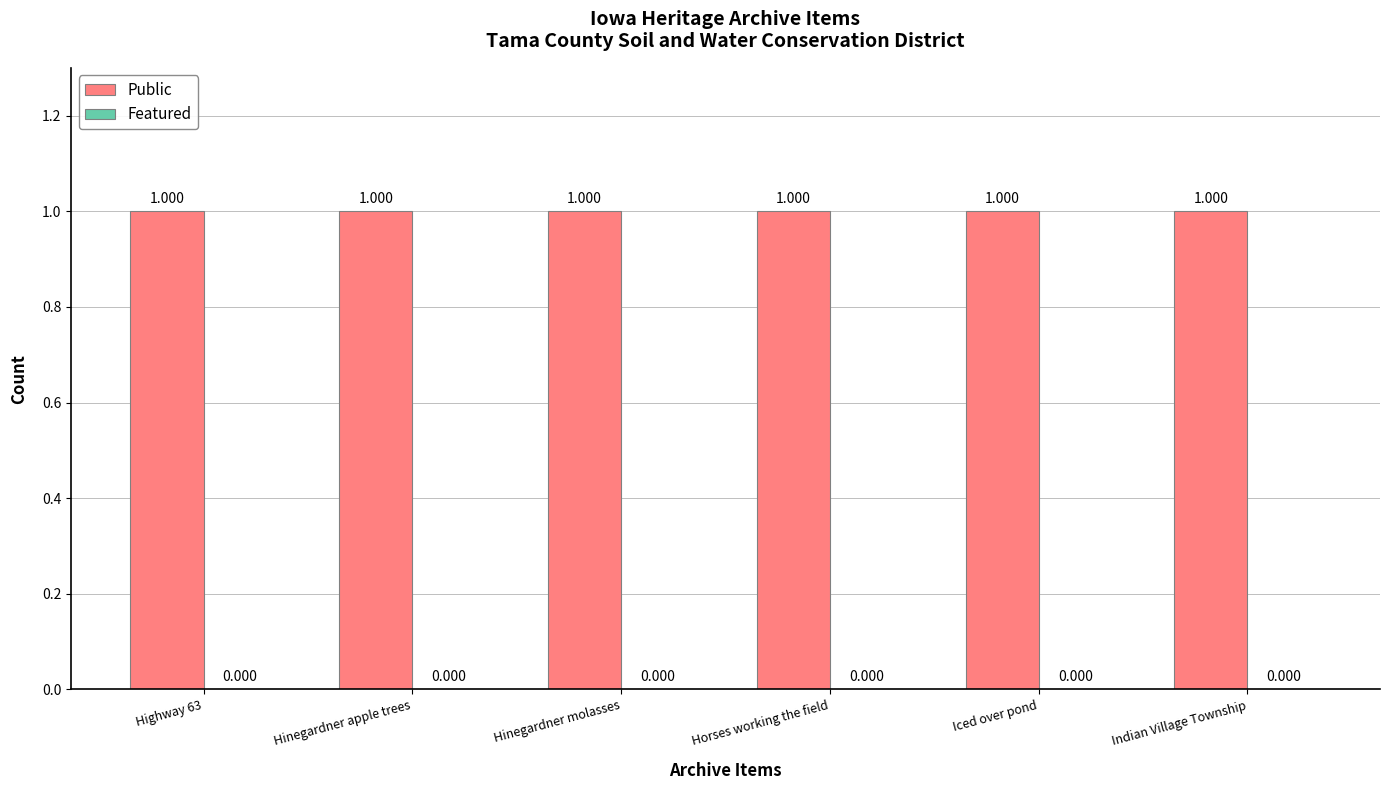

What is the greatest value displayed?

1